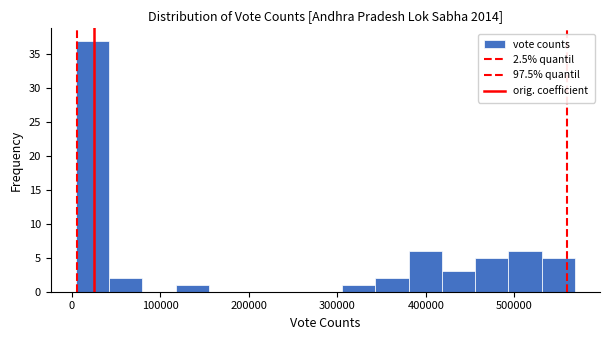

Around what value on the x-axis is the tallest bar? Give the approximate position of its centre, as read against the axis.

20000